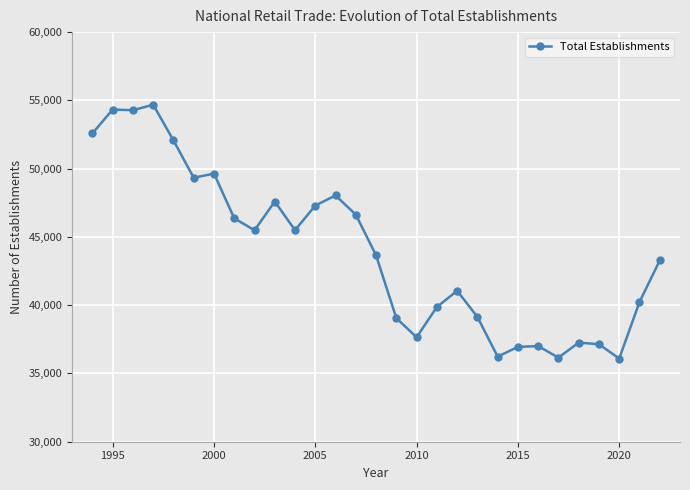

What is the average value?

43950